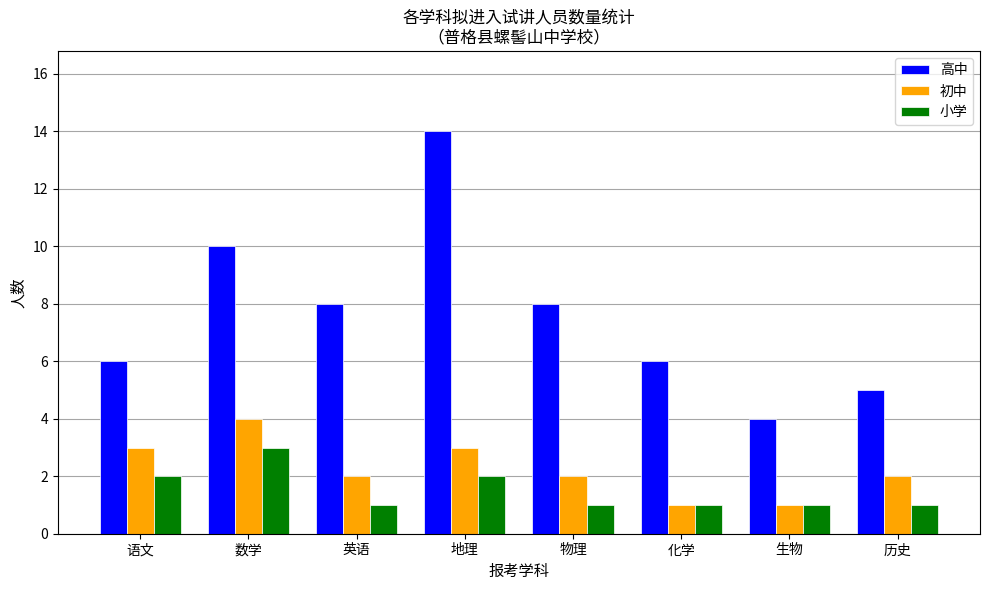

What is the maximum value for 高中?

14